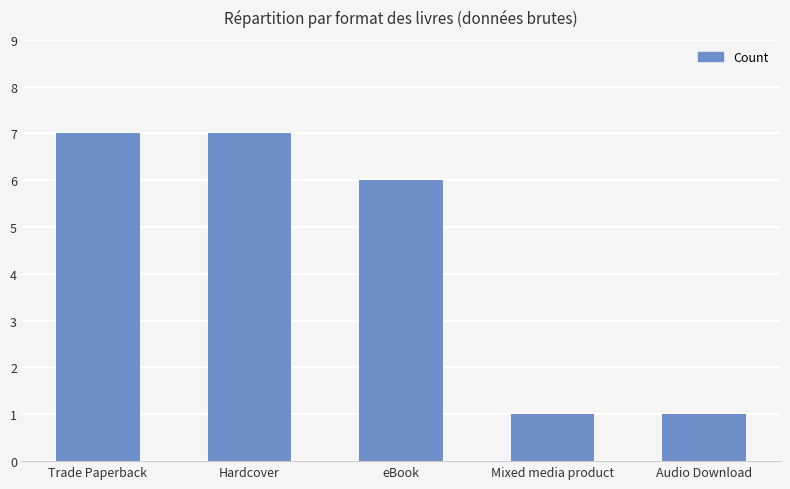

The chart shows a value of 1 at Mixed media product. True or false?

True